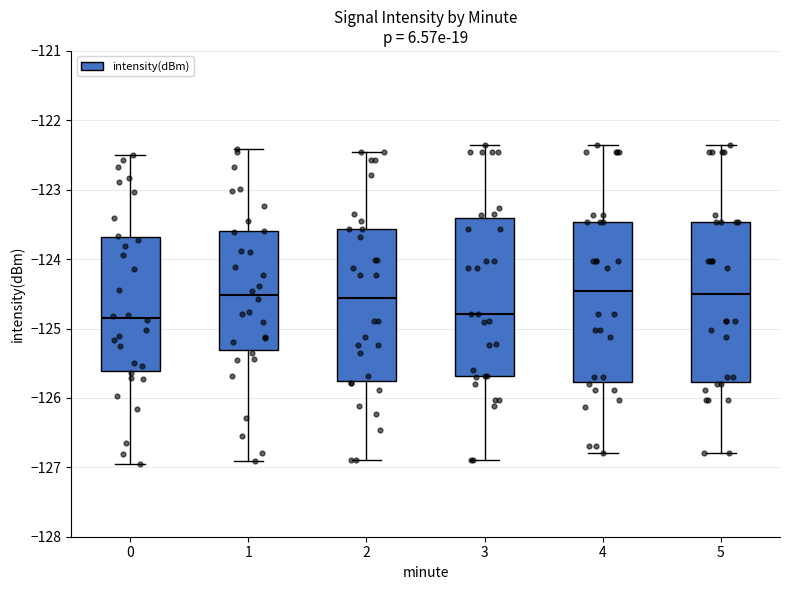

Where is the upper edge of the box at x = 5 on the y-axis? The values are not printed on the chart, so give them approximately, as read against the axis.

-123.5